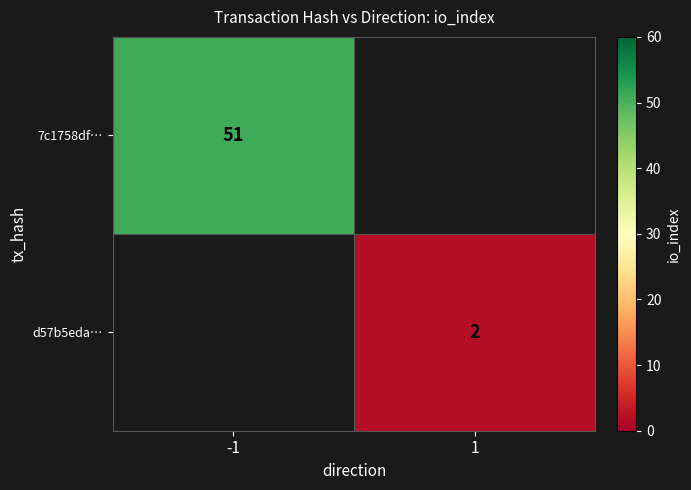

The value of d57b5eda… at 1 is 2. True or false?

True